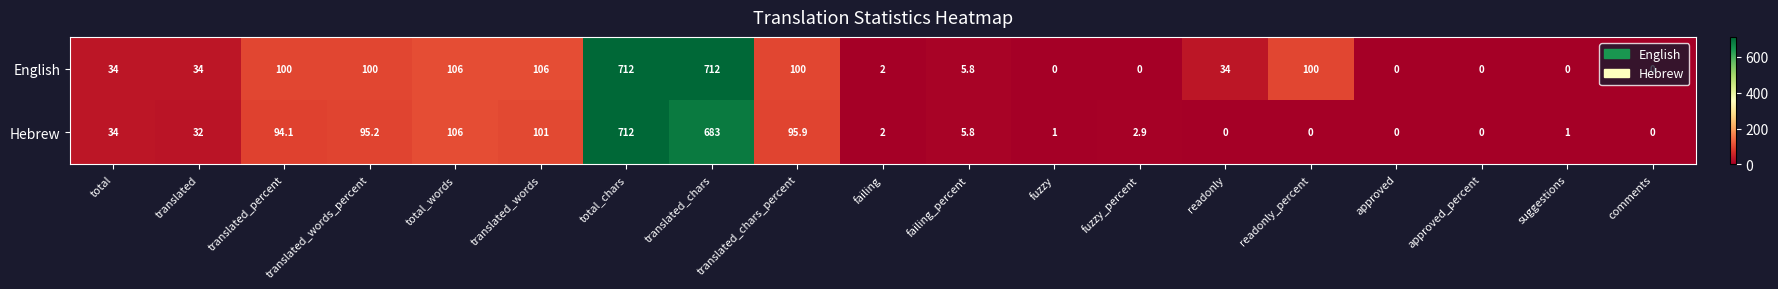

How many distinct data groups are displayed?

2